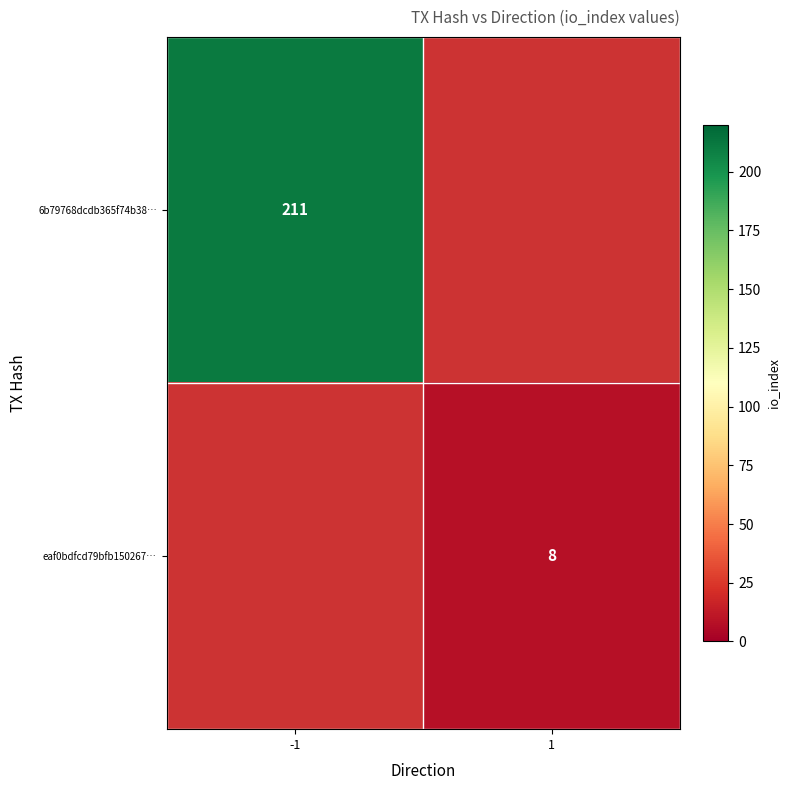

The 6b79768dcdb365f74b38… series shows 211 at -1. True or false?

True